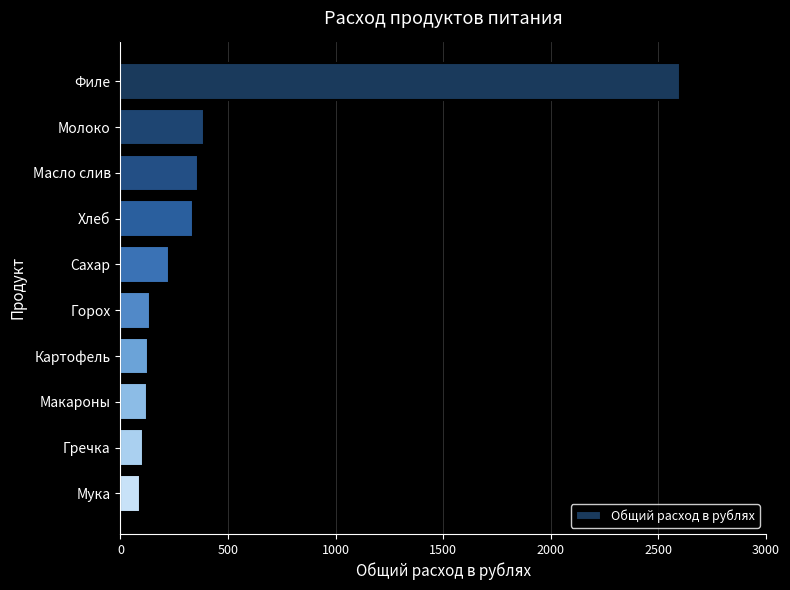

What is the greatest value displayed?

2599.8